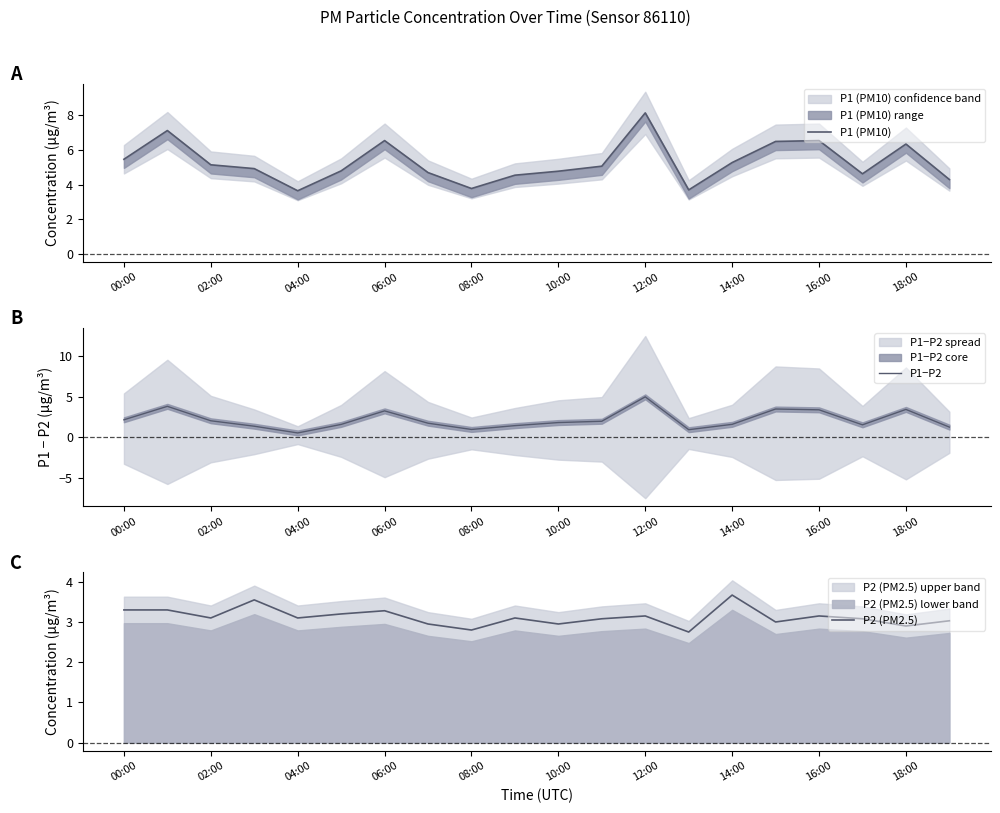

What is the highest value of the P1−P2 series?

5.0